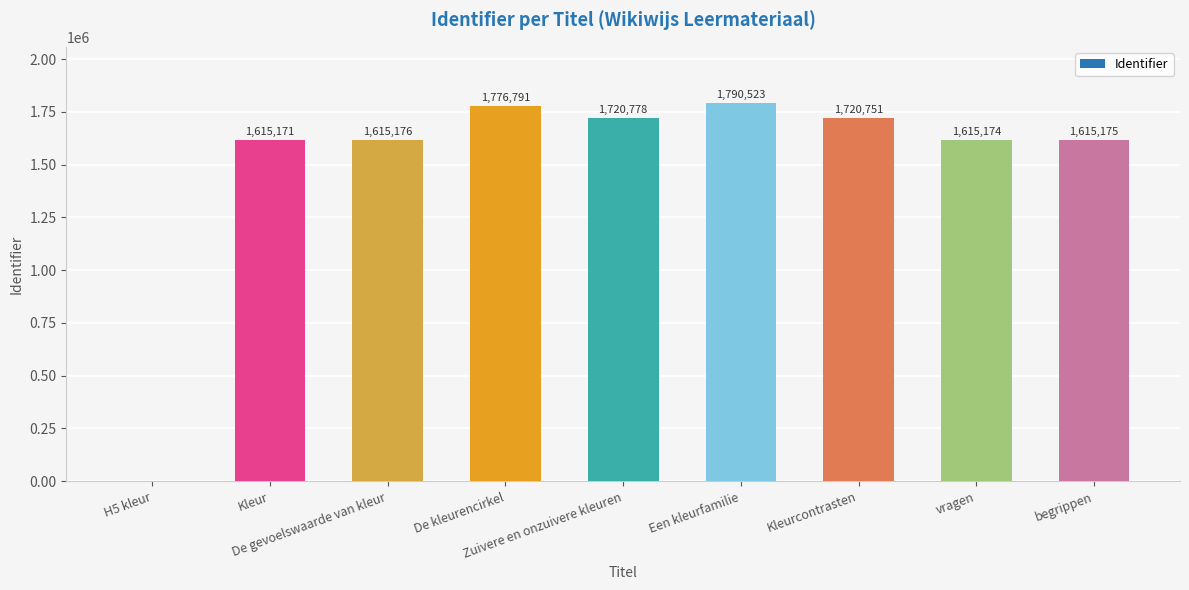

What is the sum of all values?

13469539